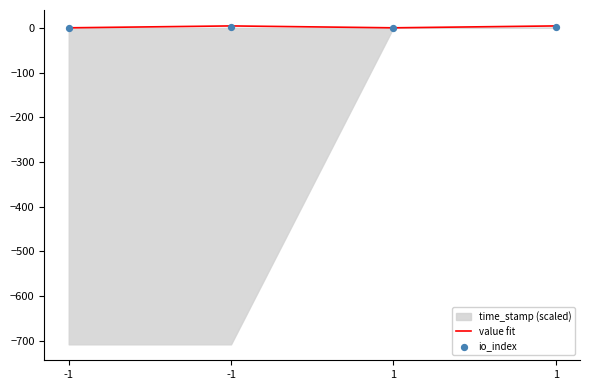

Is the value of io_index at 1 greater than the value of value fit at -1?

No